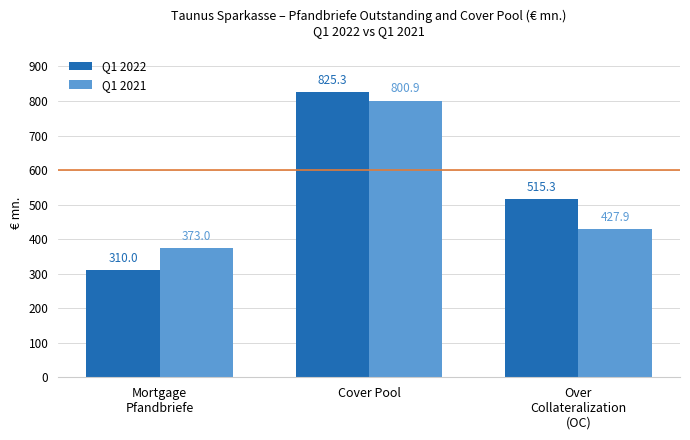

How many bars are there in total?

6